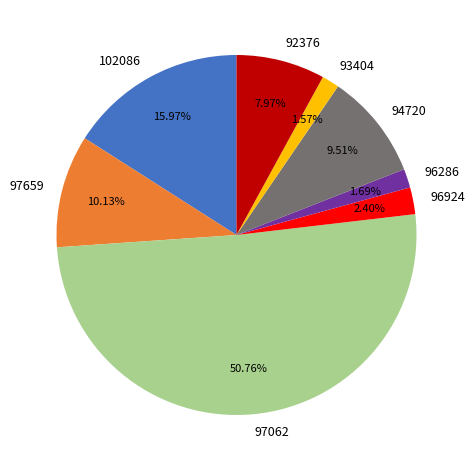

What is the majority slice?

97062